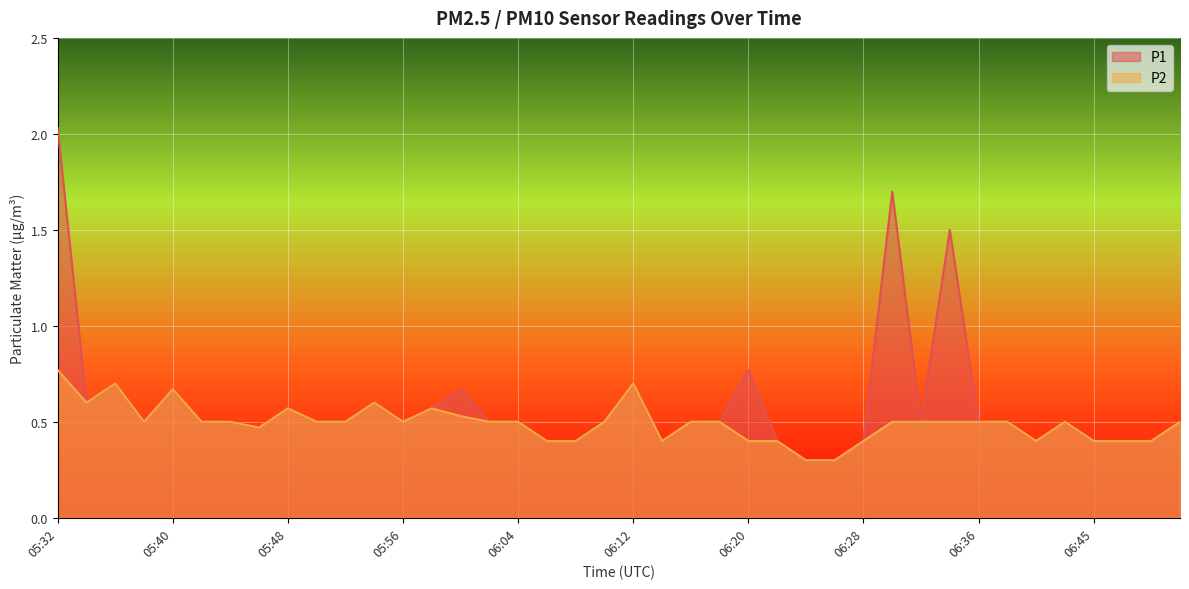

List the series in order of their peak value, lowest first.

P2, P1